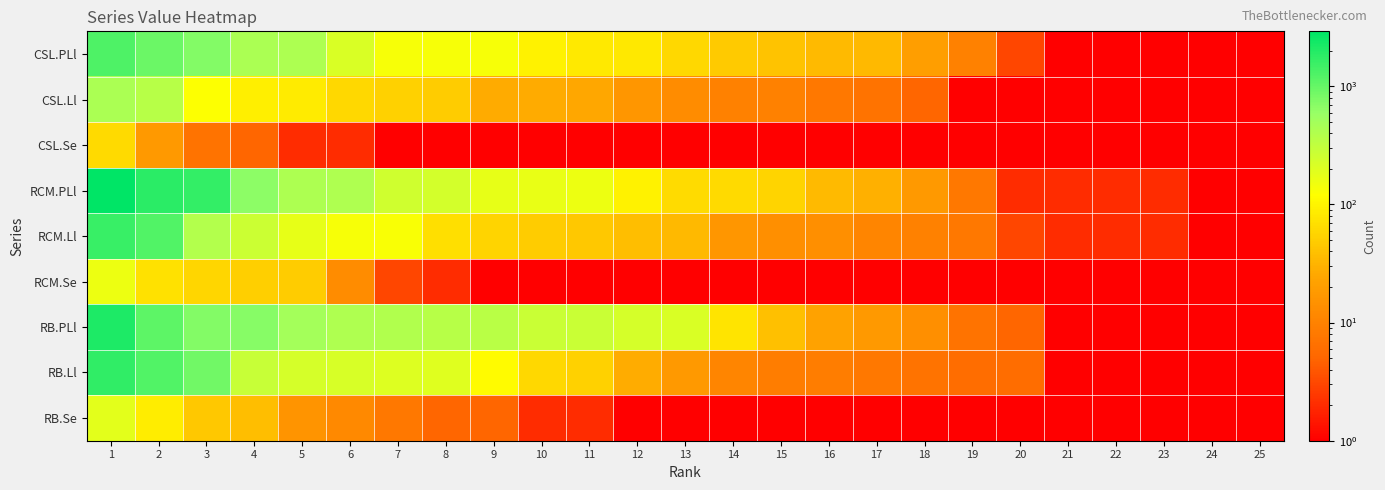

Reading right to left, transcribe all the data shown in this chart.

CSL.PLl: 25=1	24=1	23=1	22=1	21=1	20=3	19=10	18=20	17=34	16=35	15=42	14=47	13=60	12=81	11=83	10=96	9=134	8=135	7=136	6=216	5=435	4=444	3=735	2=930	1=1272
CSL.Ll: 25=1	24=1	23=1	22=1	21=1	20=1	19=1	18=5	17=7	16=8	15=10	14=10	13=13	12=17	11=25	10=27	9=27	8=49	7=54	6=61	5=85	4=90	3=124	2=364	1=441
CSL.Se: 25=1	24=1	23=1	22=1	21=1	20=1	19=1	18=1	17=1	16=1	15=1	14=1	13=1	12=1	11=1	10=1	9=1	8=1	7=1	6=2	5=2	4=5	3=7	2=18	1=63
RCM.PLl: 25=1	24=1	23=2	22=2	21=2	20=2	19=8	18=18	17=29	16=36	15=57	14=62	13=64	12=95	11=159	10=171	9=176	8=237	7=250	6=419	5=436	4=665	3=1706	2=1853	1=2922
RCM.Ll: 25=1	24=1	23=2	22=2	21=2	20=3	19=8	18=10	17=11	16=14	15=14	14=17	13=34	12=38	11=45	10=49	9=56	8=68	7=130	6=135	5=175	4=272	3=394	2=1222	1=1598
RCM.Se: 25=1	24=1	23=1	22=1	21=1	20=1	19=1	18=1	17=1	16=1	15=1	14=1	13=1	12=1	11=1	10=1	9=1	8=2	7=3	6=13	5=48	4=52	3=58	2=71	1=158
RB.PLl: 25=1	24=1	23=1	22=1	21=1	20=5	19=7	18=14	17=18	16=22	15=39	14=74	13=217	12=227	11=278	10=280	9=358	8=371	7=398	6=419	5=481	4=715	3=721	2=1109	1=2095
RB.Ll: 25=1	24=1	23=1	22=1	21=1	20=6	19=6	18=7	17=8	16=9	15=9	14=11	13=18	12=28	11=53	10=60	9=114	8=196	7=203	6=223	5=231	4=283	3=888	2=1240	1=1761
RB.Se: 25=1	24=1	23=1	22=1	21=1	20=1	19=1	18=1	17=1	16=1	15=1	14=1	13=1	12=1	11=2	10=2	9=5	8=5	7=8	6=12	5=16	4=38	3=46	2=88	1=188